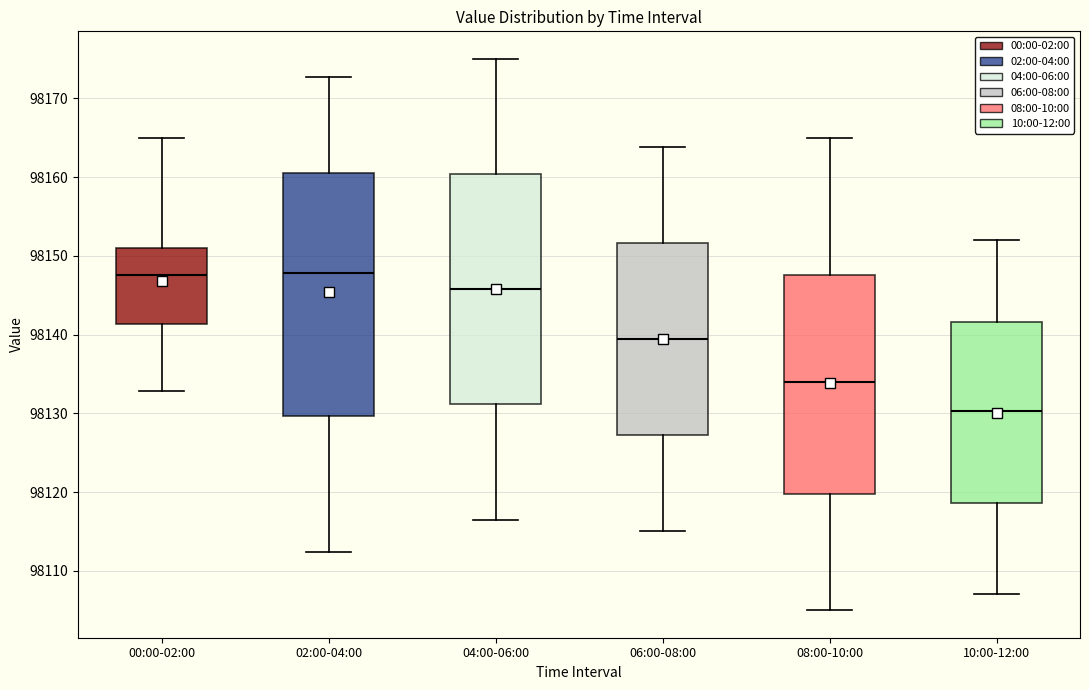

Reading left to right, transcribe this box plot: for each box, give where its median line is, the range the box spans, and where its two whiskers end, as read against the y-axis. The values are not printed on the chart, so give them approximately, as read against the axis.

00:00-02:00: median 98148, box 98141 to 98151, whiskers 98133 to 98165
02:00-04:00: median 98148, box 98130 to 98161, whiskers 98112 to 98173
04:00-06:00: median 98146, box 98131 to 98160, whiskers 98117 to 98175
06:00-08:00: median 98139, box 98127 to 98152, whiskers 98115 to 98164
08:00-10:00: median 98134, box 98120 to 98148, whiskers 98105 to 98165
10:00-12:00: median 98130, box 98119 to 98142, whiskers 98107 to 98152